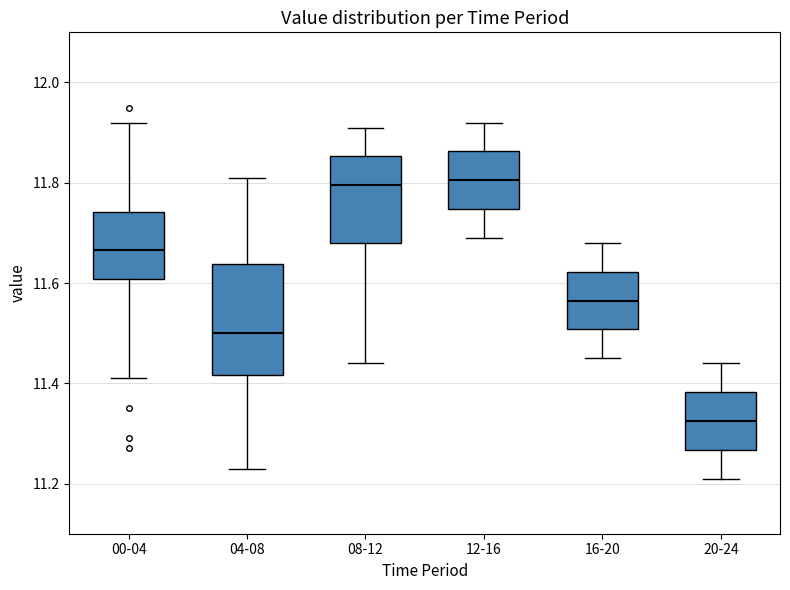

Reading left to right, transcribe this box plot: for each box, give where its median line is, the range the box spans, and where its two whiskers end, as read against the y-axis. The values are not printed on the chart, so give them approximately, as read against the axis.

00-04: median 11.66, box 11.60 to 11.74, whiskers 11.42 to 11.92
04-08: median 11.50, box 11.42 to 11.64, whiskers 11.24 to 11.82
08-12: median 11.80, box 11.68 to 11.86, whiskers 11.44 to 11.92
12-16: median 11.80, box 11.74 to 11.86, whiskers 11.70 to 11.92
16-20: median 11.56, box 11.50 to 11.62, whiskers 11.46 to 11.68
20-24: median 11.32, box 11.26 to 11.38, whiskers 11.22 to 11.44